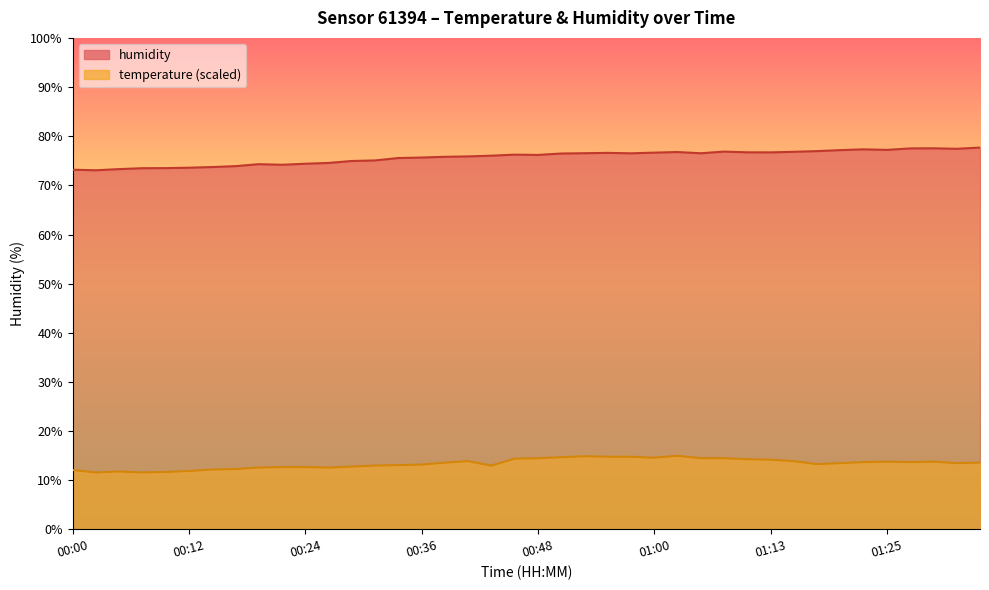

What is the greatest value displayed?

77.7